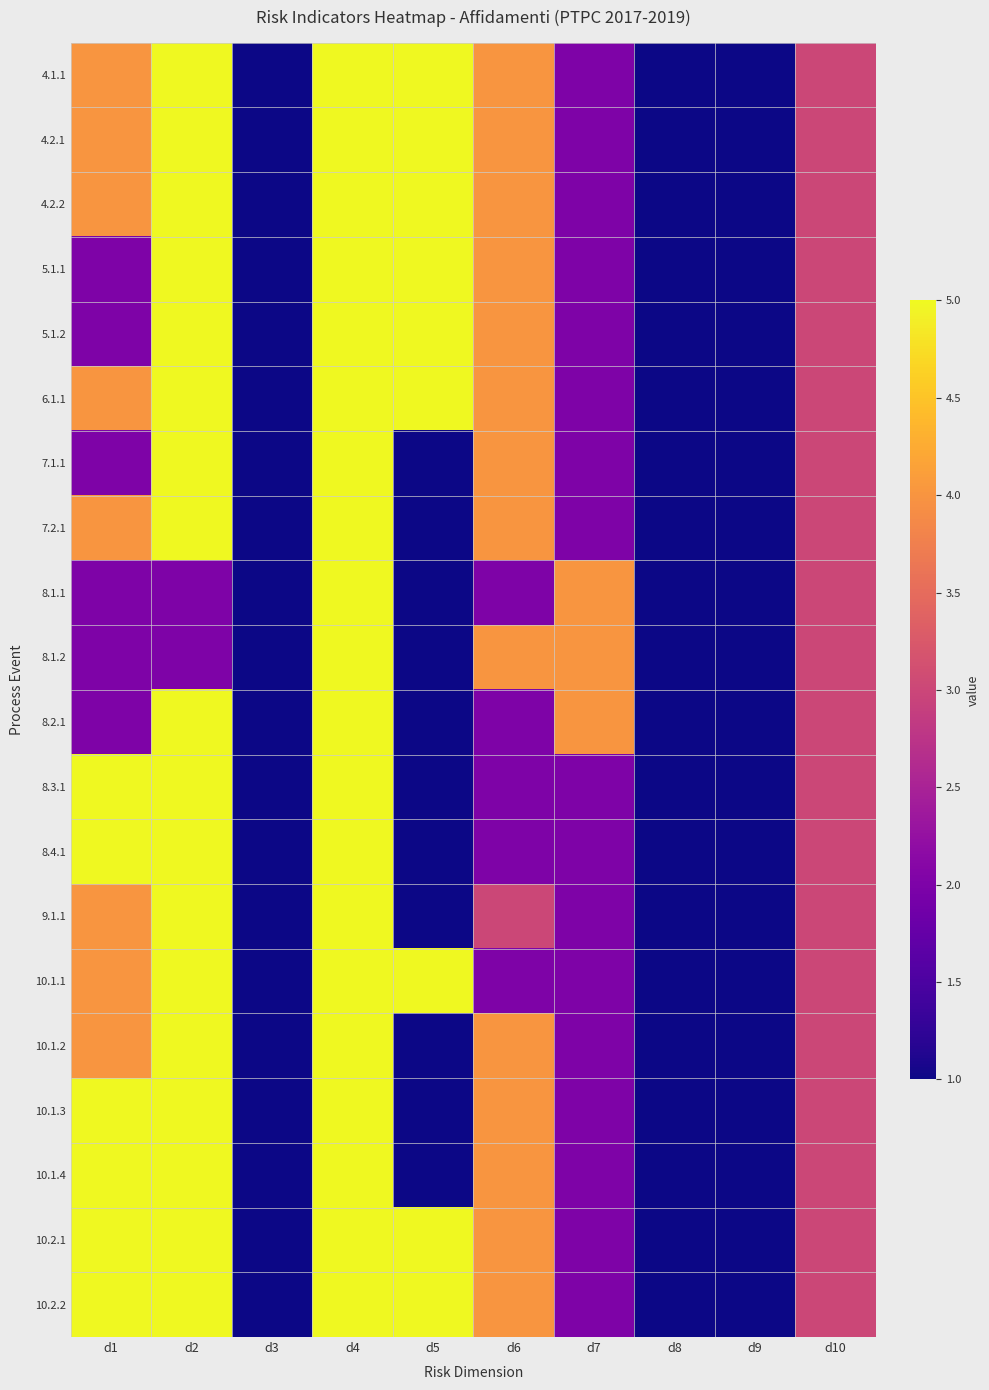

Reading left to right, what are all the values shown in this chart?

4.1.1: d1=4	d2=5	d3=1	d4=5	d5=5	d6=4	d7=2	d8=1	d9=1	d10=3
4.2.1: d1=4	d2=5	d3=1	d4=5	d5=5	d6=4	d7=2	d8=1	d9=1	d10=3
4.2.2: d1=4	d2=5	d3=1	d4=5	d5=5	d6=4	d7=2	d8=1	d9=1	d10=3
5.1.1: d1=2	d2=5	d3=1	d4=5	d5=5	d6=4	d7=2	d8=1	d9=1	d10=3
5.1.2: d1=2	d2=5	d3=1	d4=5	d5=5	d6=4	d7=2	d8=1	d9=1	d10=3
6.1.1: d1=4	d2=5	d3=1	d4=5	d5=5	d6=4	d7=2	d8=1	d9=1	d10=3
7.1.1: d1=2	d2=5	d3=1	d4=5	d5=1	d6=4	d7=2	d8=1	d9=1	d10=3
7.2.1: d1=4	d2=5	d3=1	d4=5	d5=1	d6=4	d7=2	d8=1	d9=1	d10=3
8.1.1: d1=2	d2=2	d3=1	d4=5	d5=1	d6=2	d7=4	d8=1	d9=1	d10=3
8.1.2: d1=2	d2=2	d3=1	d4=5	d5=1	d6=4	d7=4	d8=1	d9=1	d10=3
8.2.1: d1=2	d2=5	d3=1	d4=5	d5=1	d6=2	d7=4	d8=1	d9=1	d10=3
8.3.1: d1=5	d2=5	d3=1	d4=5	d5=1	d6=2	d7=2	d8=1	d9=1	d10=3
8.4.1: d1=5	d2=5	d3=1	d4=5	d5=1	d6=2	d7=2	d8=1	d9=1	d10=3
9.1.1: d1=4	d2=5	d3=1	d4=5	d5=1	d6=3	d7=2	d8=1	d9=1	d10=3
10.1.1: d1=4	d2=5	d3=1	d4=5	d5=5	d6=2	d7=2	d8=1	d9=1	d10=3
10.1.2: d1=4	d2=5	d3=1	d4=5	d5=1	d6=4	d7=2	d8=1	d9=1	d10=3
10.1.3: d1=5	d2=5	d3=1	d4=5	d5=1	d6=4	d7=2	d8=1	d9=1	d10=3
10.1.4: d1=5	d2=5	d3=1	d4=5	d5=1	d6=4	d7=2	d8=1	d9=1	d10=3
10.2.1: d1=5	d2=5	d3=1	d4=5	d5=5	d6=4	d7=2	d8=1	d9=1	d10=3
10.2.2: d1=5	d2=5	d3=1	d4=5	d5=5	d6=4	d7=2	d8=1	d9=1	d10=3